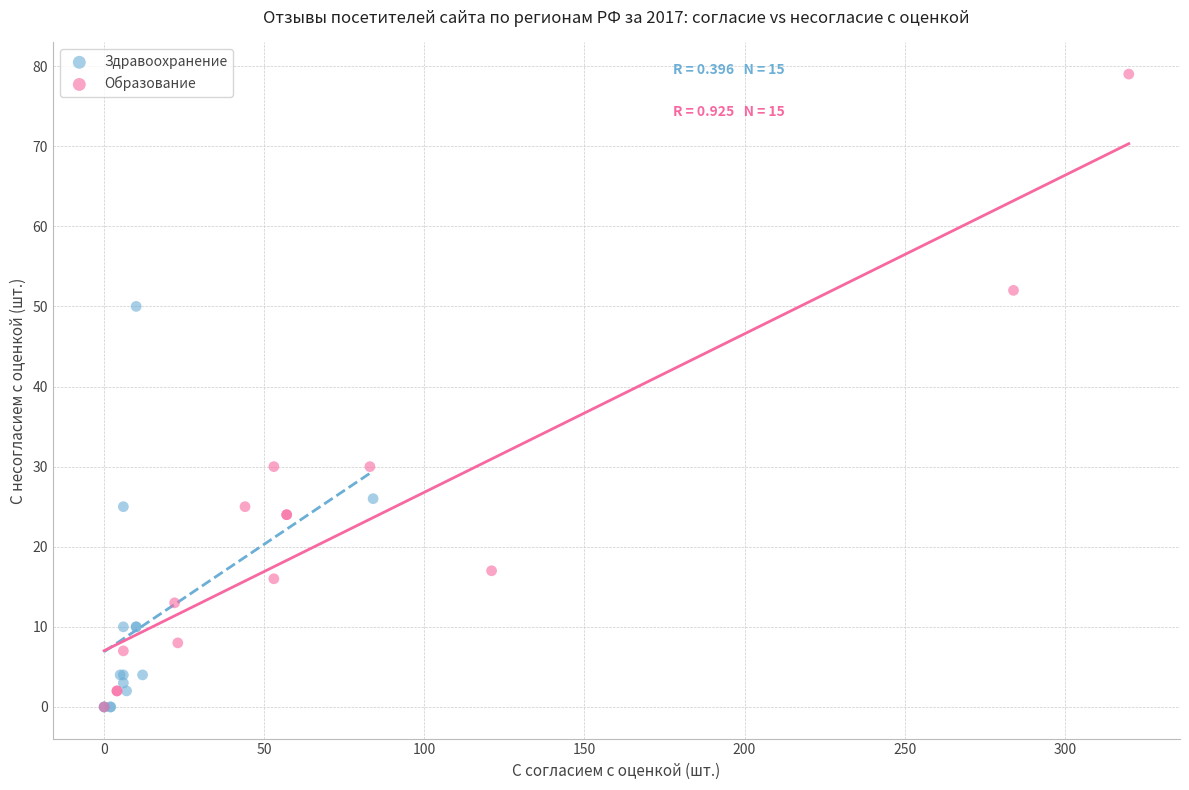

Which series has the largest Y range (max minus min)?

Образование